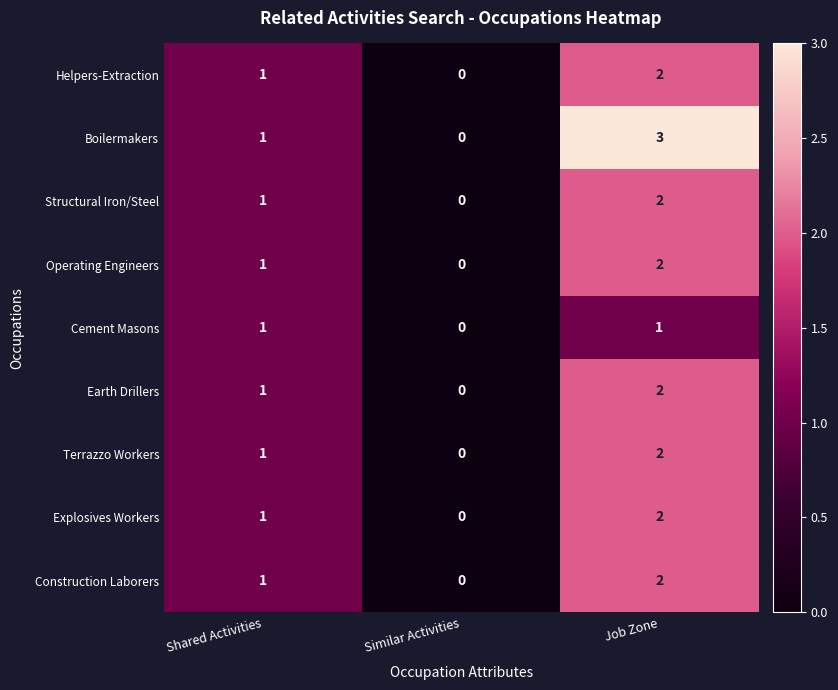

What is the maximum value shown in the chart?

3